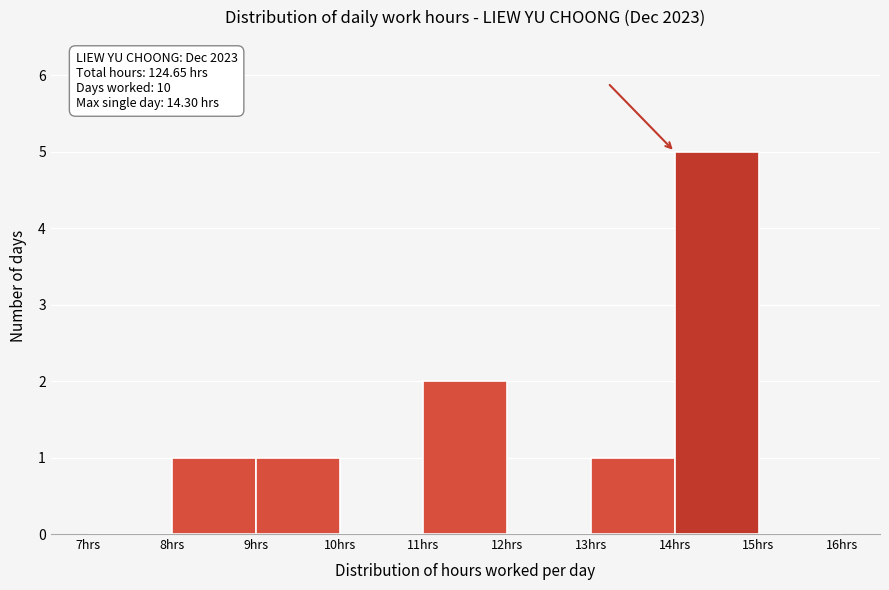

Which range on the x-axis has the tallest bar?

14 to 15